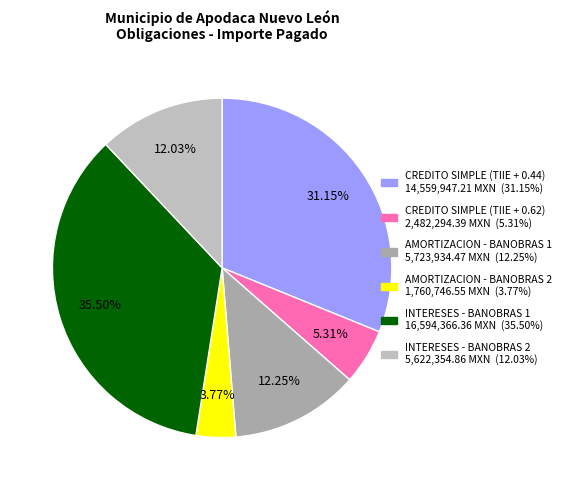

How many slices are in this pie chart?

6